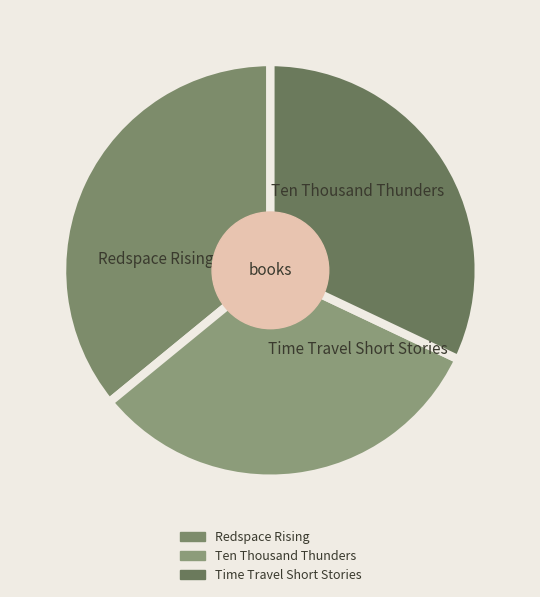

To the nearest percent, what portion does Ten Thousand Thunders represent?

32%